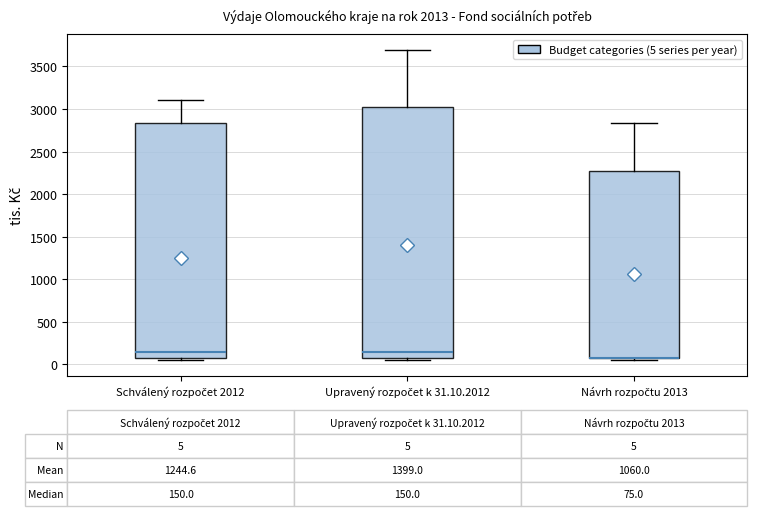

Which box is the tallest, from its lower edge to its upper edge?

Upravený rozpočet k 31.10.2012